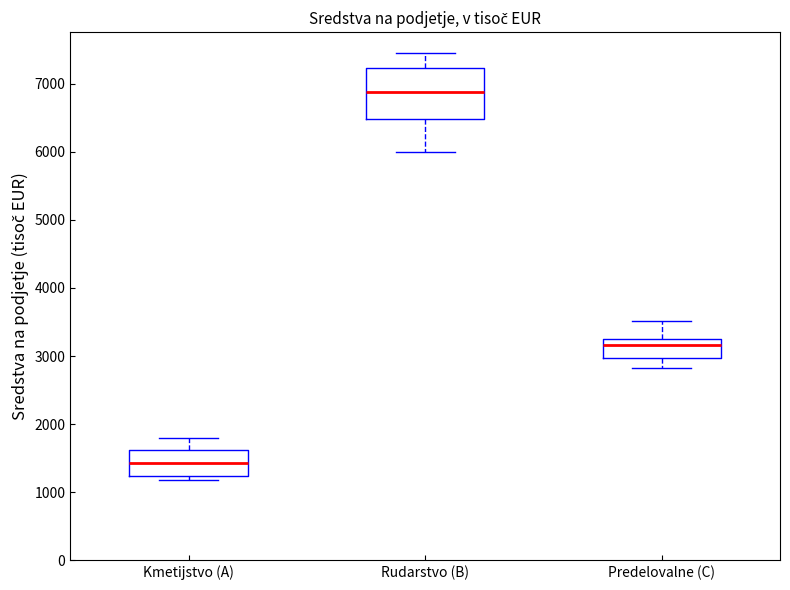

Which box's median line is the lowest?

Kmetijstvo (A)